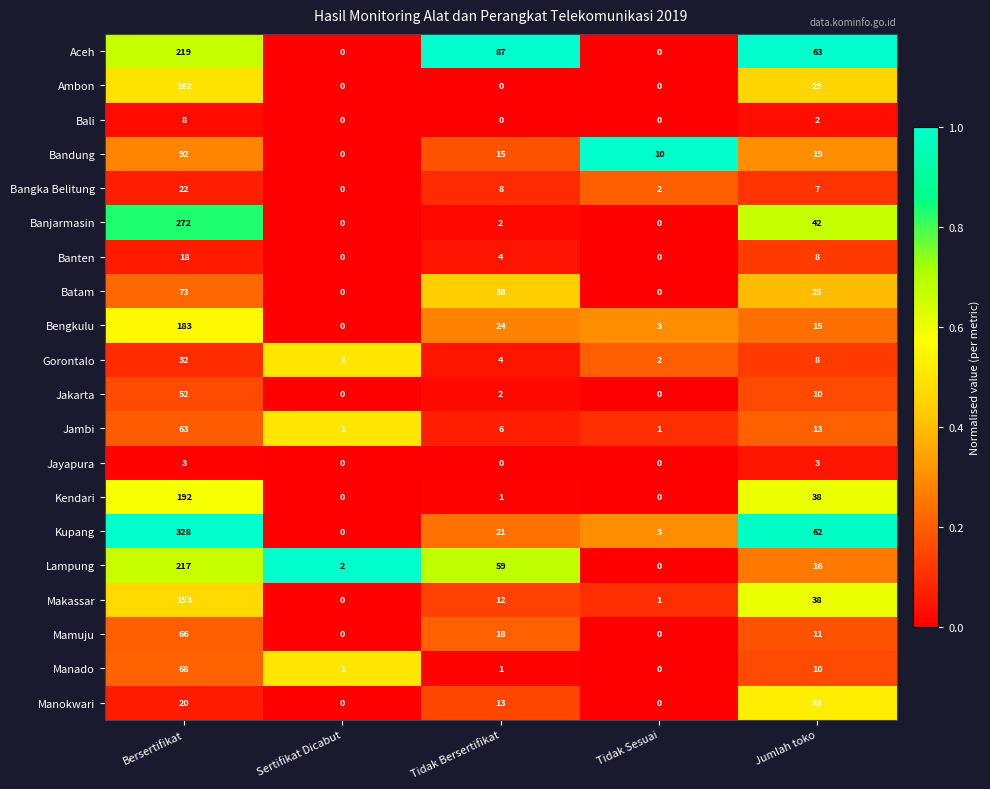

What is the average value of the Jakarta series?

13